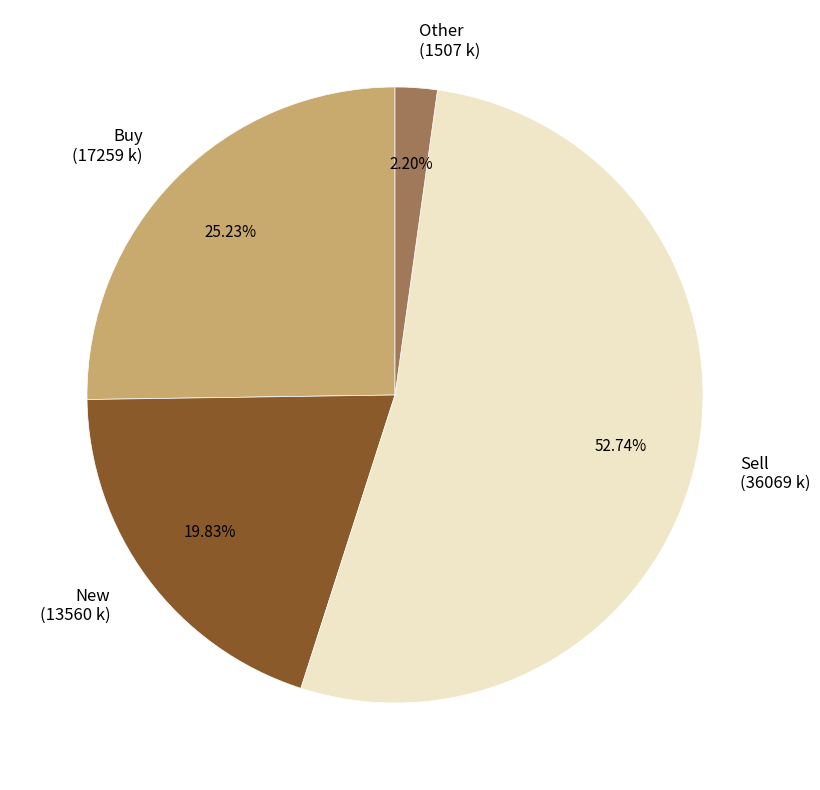

What is the ratio of the value at Sell (36069 k) to the value at New (13560 k)?

2.7